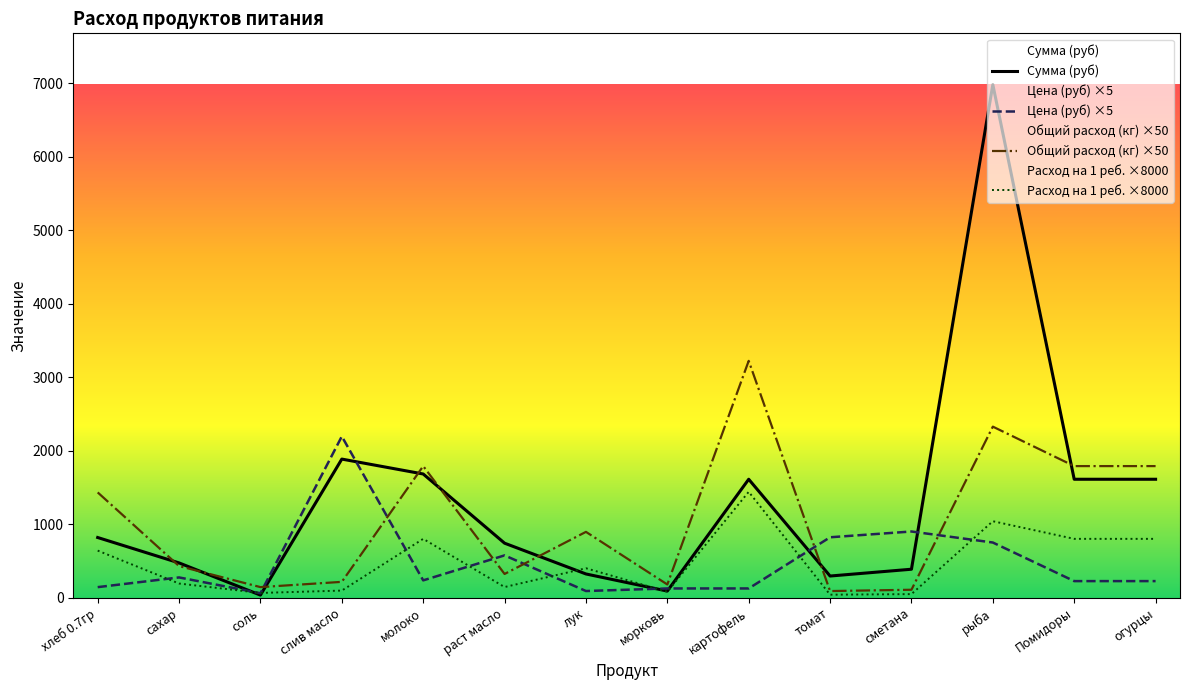

How many interior local valleys does the Расход на 1 реб. ×8000 series have?

4